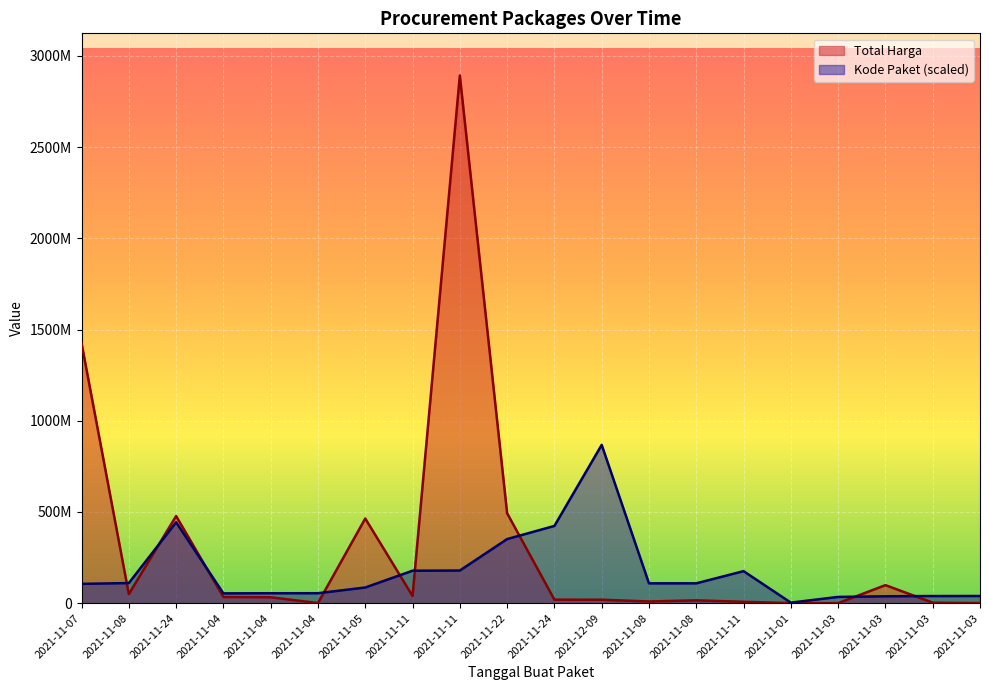

At which category is the sum across all series the highest?

2021-11-11